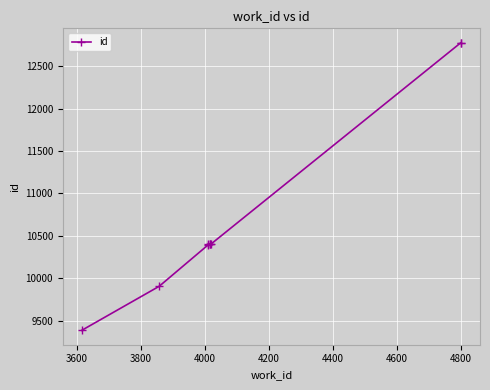

Where does the data first go above 10404?

4000